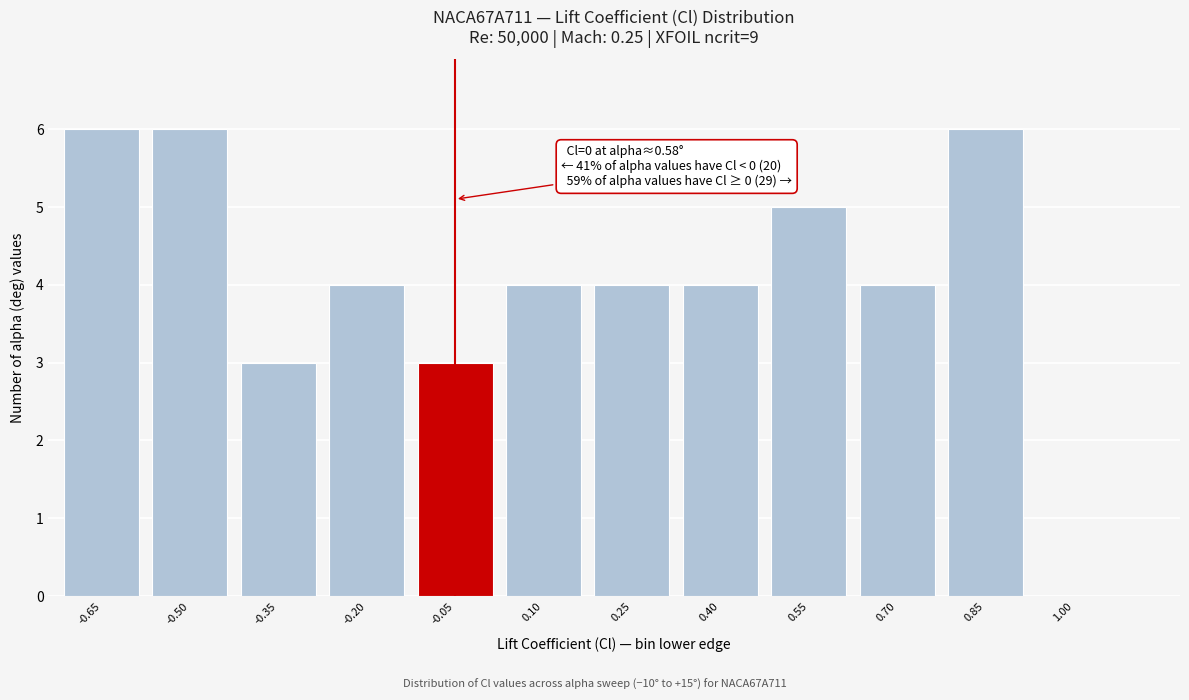

Reading right to left, what are all the values shown in this chart?

1.00=0	0.85=6	0.70=4	0.55=5	0.40=4	0.25=4	0.10=4	-0.05=3	-0.20=4	-0.35=3	-0.50=6	-0.65=6